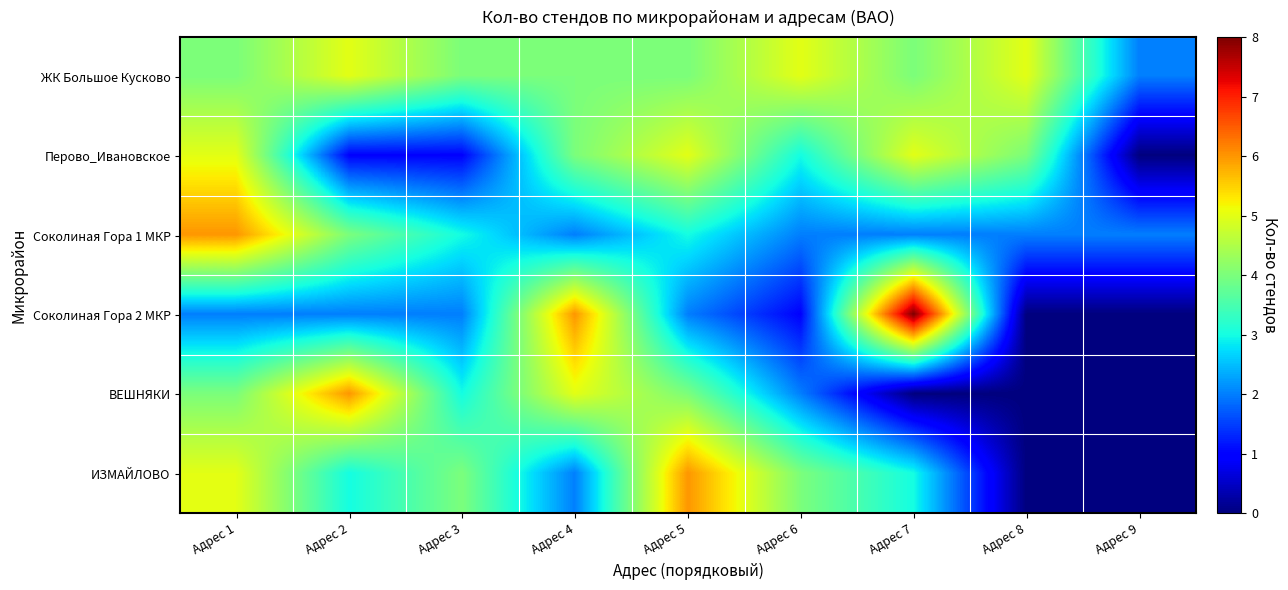

Reading left to right, what are all the values shown in this chart?

ЖК Большое Кусково: Адрес 1=4	Адрес 2=5	Адрес 3=4	Адрес 4=4	Адрес 5=4	Адрес 6=5	Адрес 7=4	Адрес 8=5	Адрес 9=2
Перово_Ивановское: Адрес 1=5	Адрес 2=1	Адрес 3=1	Адрес 4=4	Адрес 5=5	Адрес 6=3	Адрес 7=5	Адрес 8=4	Адрес 9=0
Соколиная Гора 1 МКР: Адрес 1=6	Адрес 2=4	Адрес 3=3	Адрес 4=2	Адрес 5=3	Адрес 6=2	Адрес 7=2	Адрес 8=2	Адрес 9=2
Соколиная Гора 2 МКР: Адрес 1=2	Адрес 2=2	Адрес 3=2	Адрес 4=6	Адрес 5=2	Адрес 6=1	Адрес 7=8	Адрес 8=0	Адрес 9=0
ВЕШНЯКИ: Адрес 1=4	Адрес 2=6	Адрес 3=3	Адрес 4=5	Адрес 5=4	Адрес 6=2	Адрес 7=0	Адрес 8=0	Адрес 9=0
ИЗМАЙЛОВО: Адрес 1=5	Адрес 2=3	Адрес 3=4	Адрес 4=2	Адрес 5=6	Адрес 6=4	Адрес 7=3	Адрес 8=0	Адрес 9=0